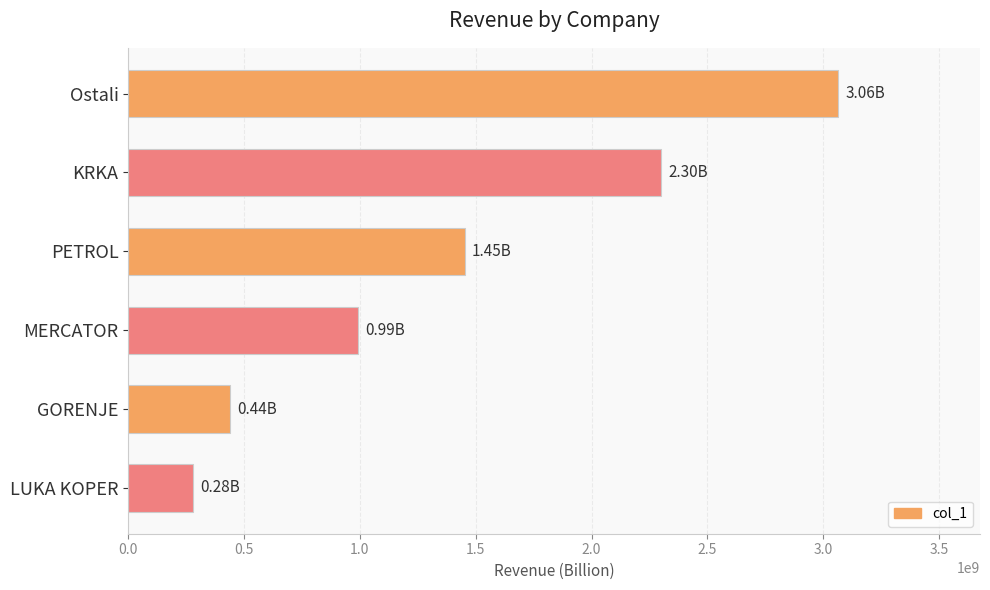

Between PETROL and Ostali, which is larger?

Ostali